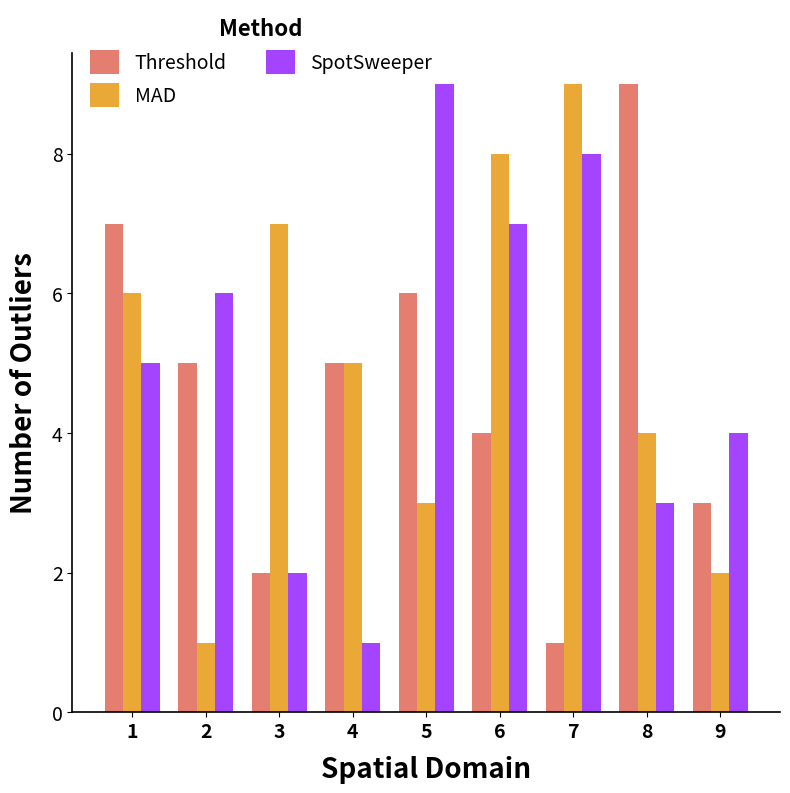

What is the average value of the SpotSweeper series?

5